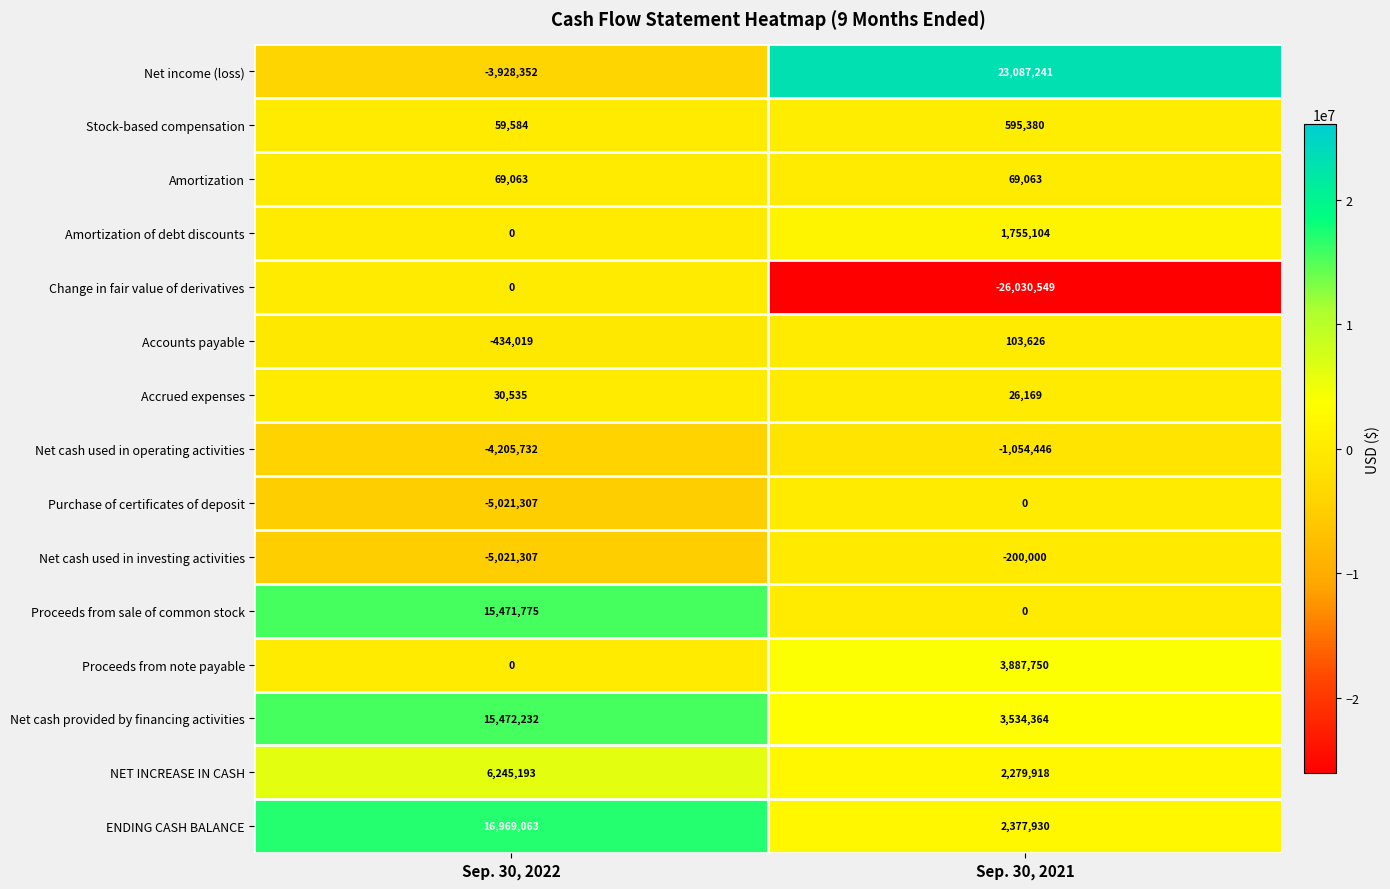

True or false: ENDING CASH BALANCE has a value of 2377930 at Sep. 30, 2021.

True